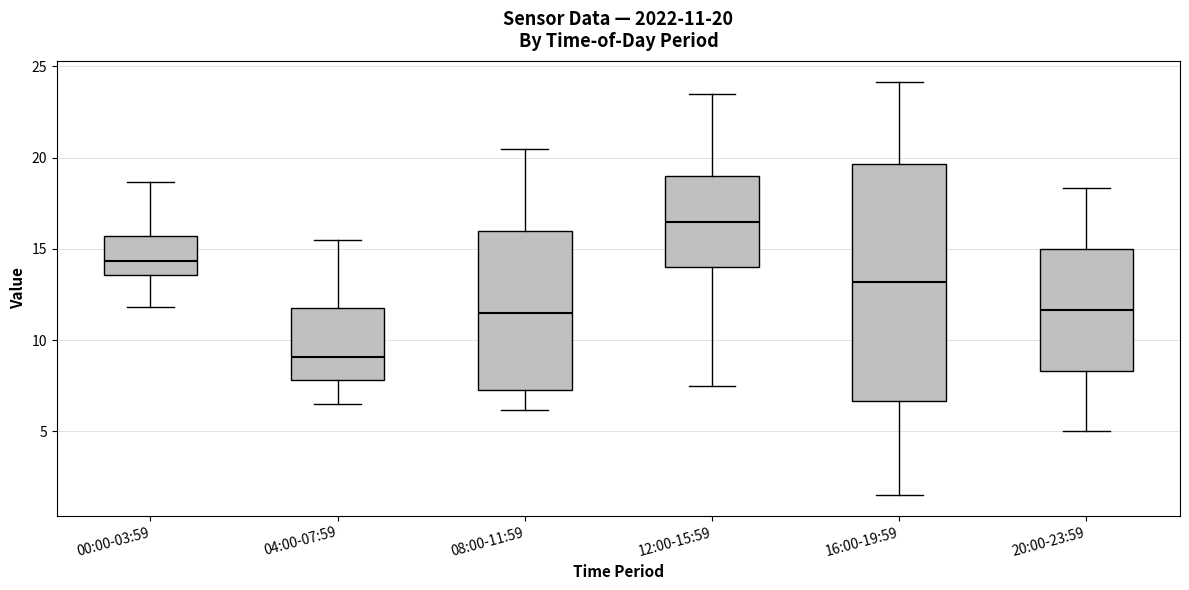

Comparing the boxes themselves (not the whiskers), which one is the tallest?

16:00-19:59